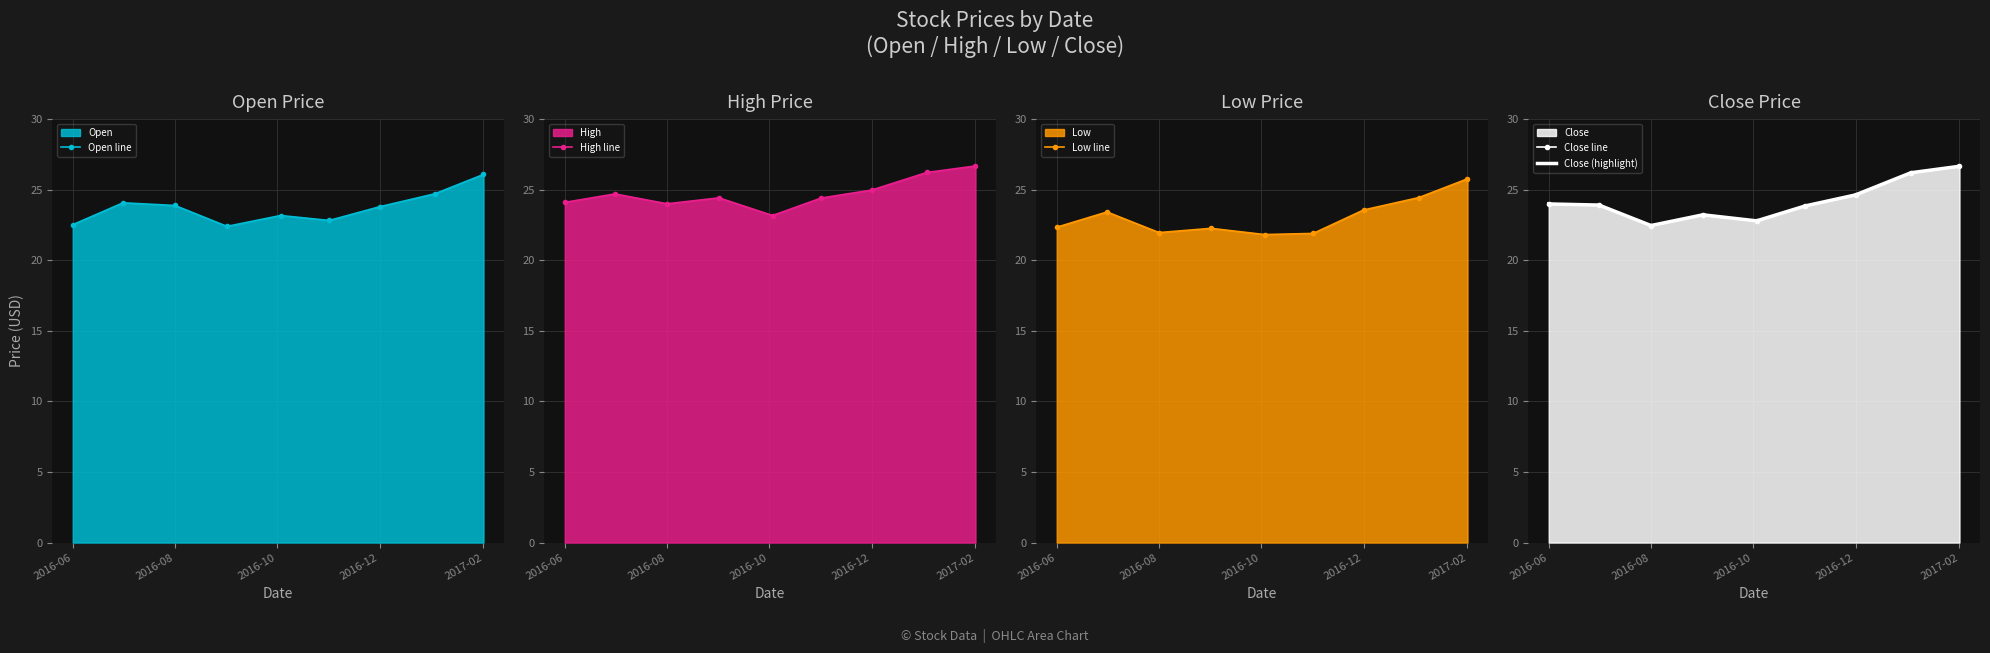

Which category has the highest value in the Low line series?

2017-02